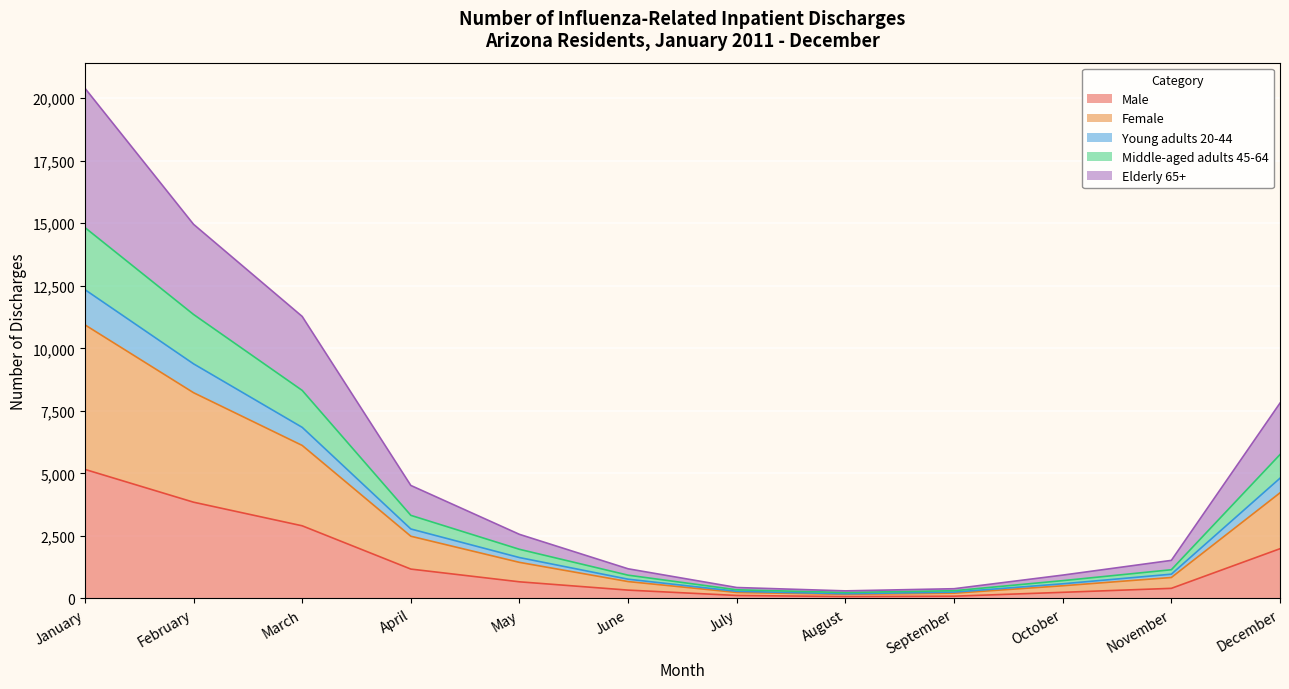

How many interior local valleys does the Young adults 20-44 series have?

1